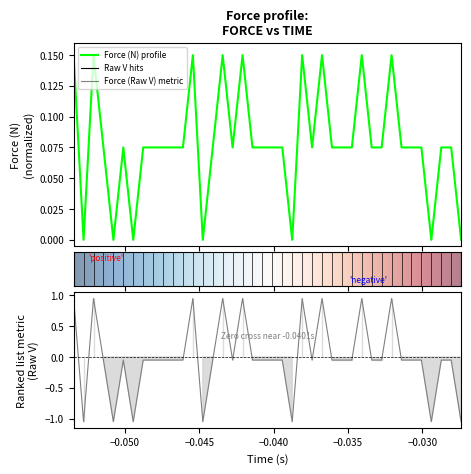

The force_raw series shows -0.1 at 9. True or false?

False